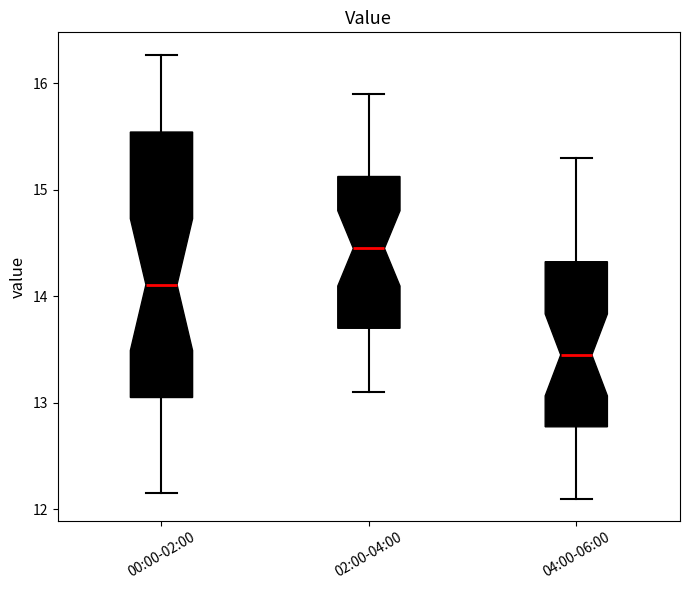

Where does the lower whisker of the box for 02:00-04:00 end on the y-axis? The values are not printed on the chart, so give them approximately, as read against the axis.

13.1